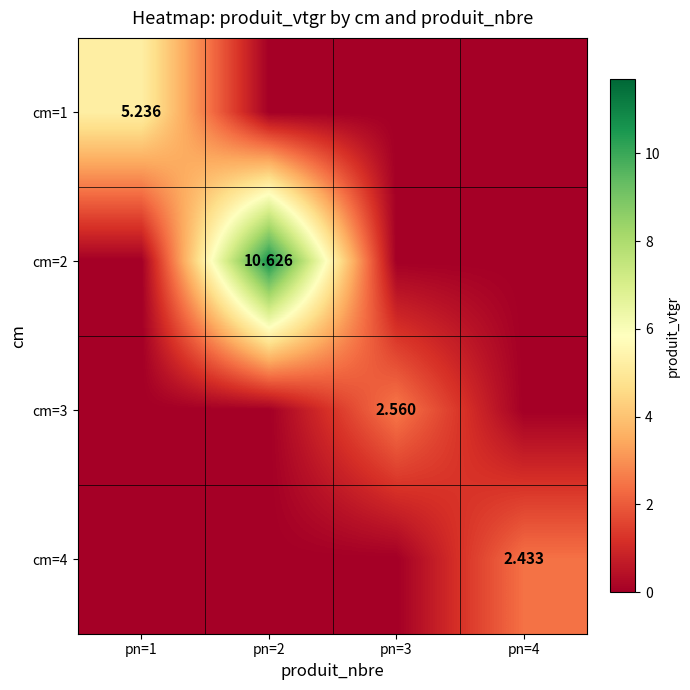

Rank the series by their maximum value, from lowest to highest.

cm=4, cm=3, cm=1, cm=2